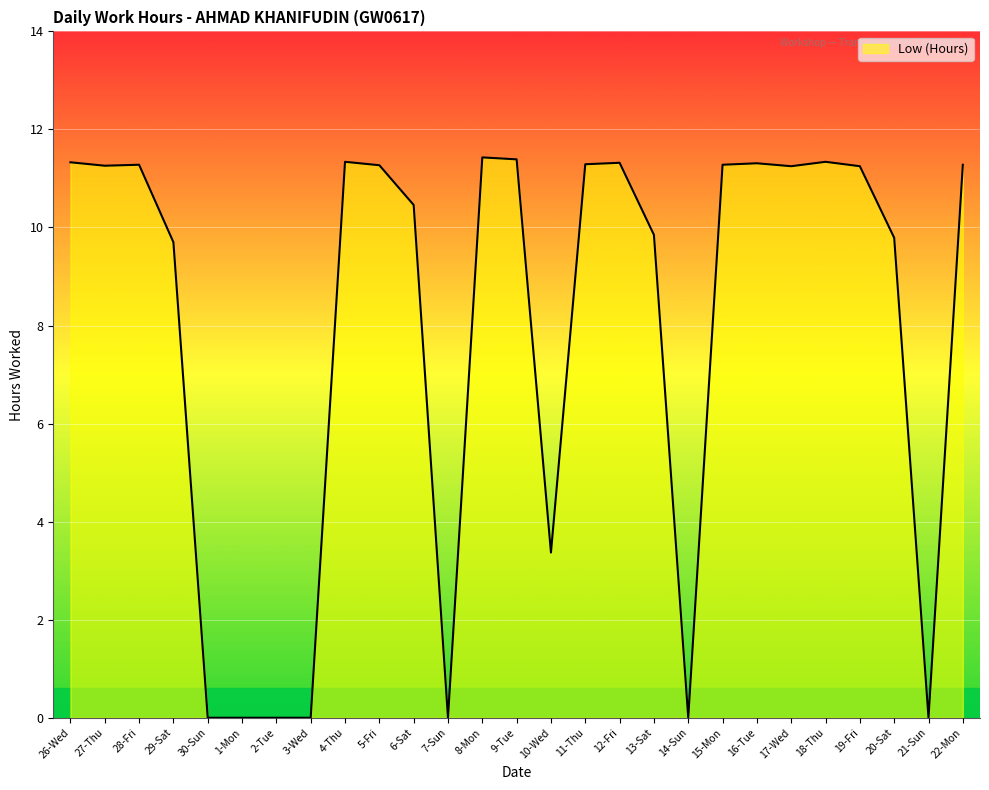

Does the chart display data point markers on the line(s)?

No